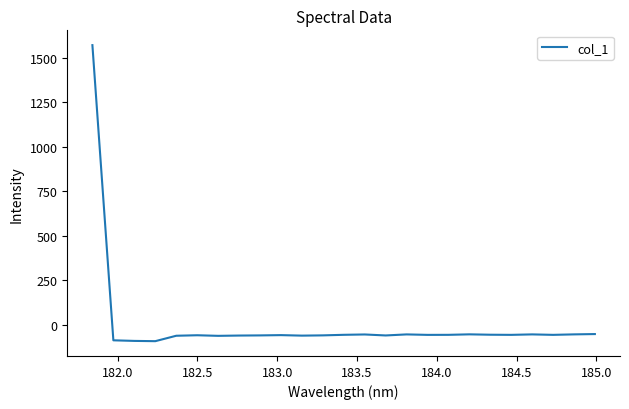

What is the difference between the maximum and minimum values?

1663.8